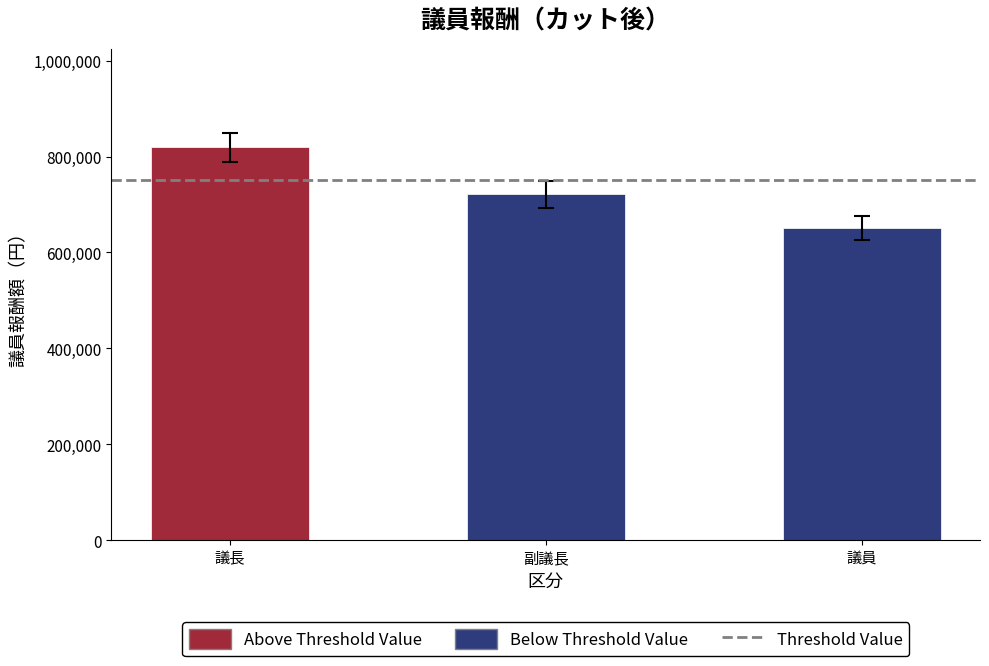

How many bars are there in total?

3